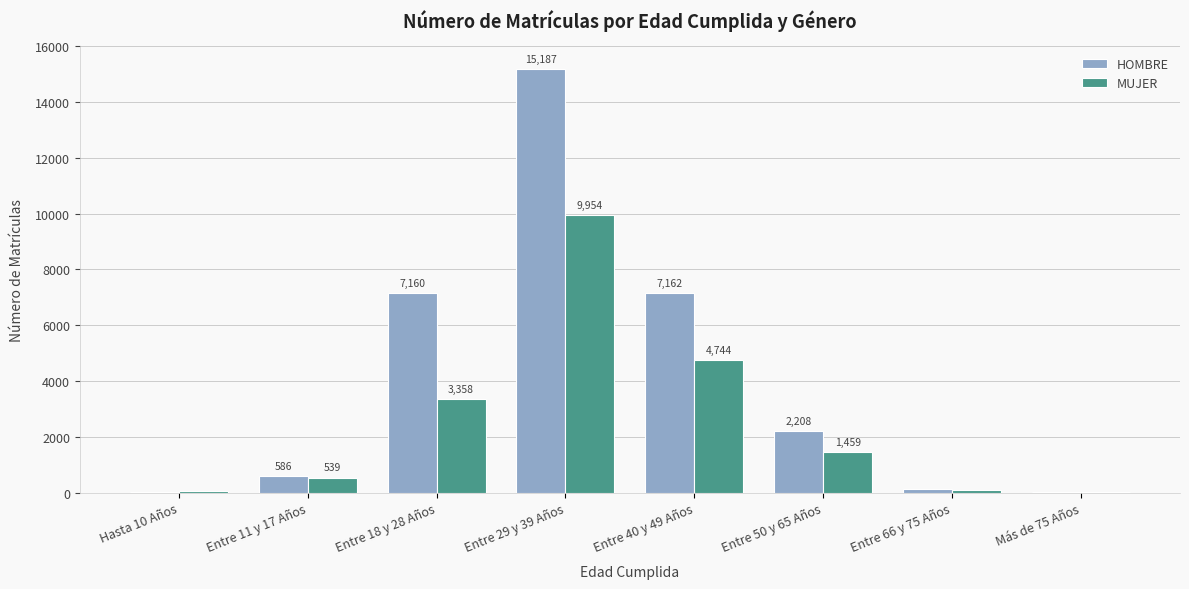

Reading left to right, transcribe all the data shown in this chart.

HOMBRE: Hasta 10 Años=26	Entre 11 y 17 Años=586	Entre 18 y 28 Años=7160	Entre 29 y 39 Años=15187	Entre 40 y 49 Años=7162	Entre 50 y 65 Años=2208	Entre 66 y 75 Años=126	Más de 75 Años=15
MUJER: Hasta 10 Años=39	Entre 11 y 17 Años=539	Entre 18 y 28 Años=3358	Entre 29 y 39 Años=9954	Entre 40 y 49 Años=4744	Entre 50 y 65 Años=1459	Entre 66 y 75 Años=83	Más de 75 Años=15